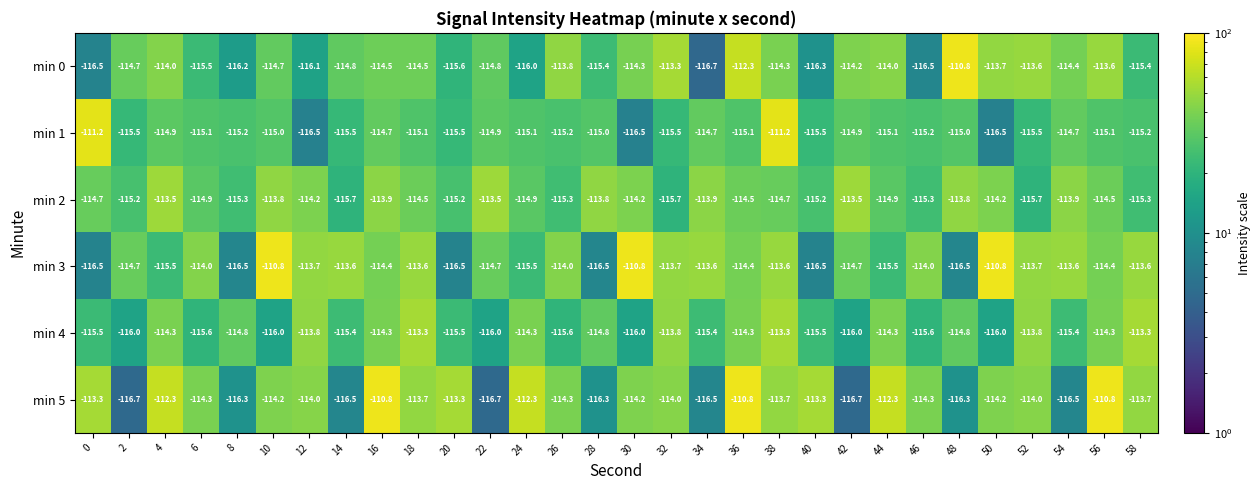

What is the difference between the second highest and second lowest values in the min 2 series?

2.2